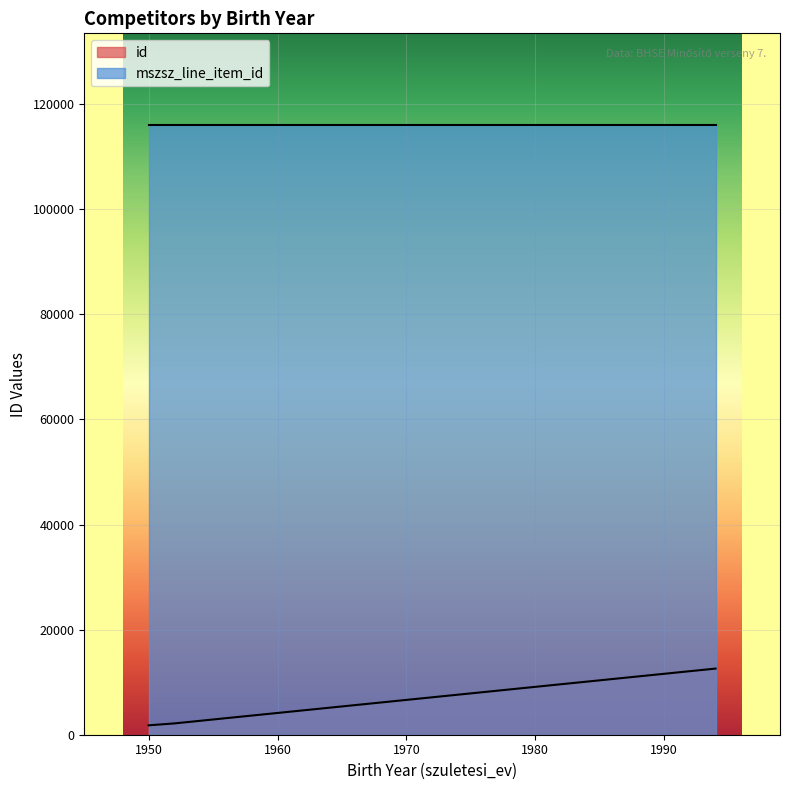

True or false: the data shows 49496 at 1952.

False